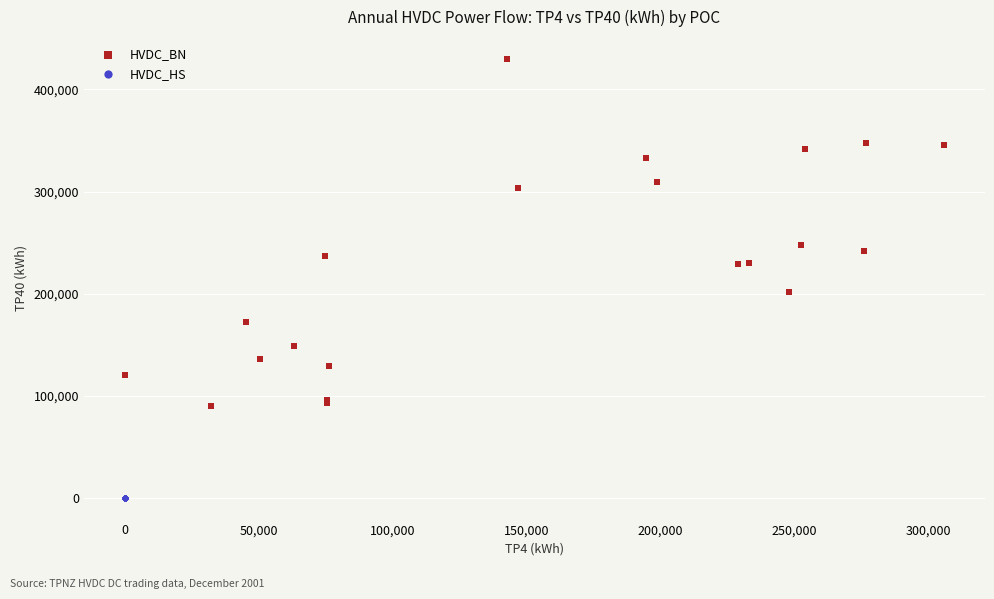

Which series contains the lowest Y value?

HVDC_HS